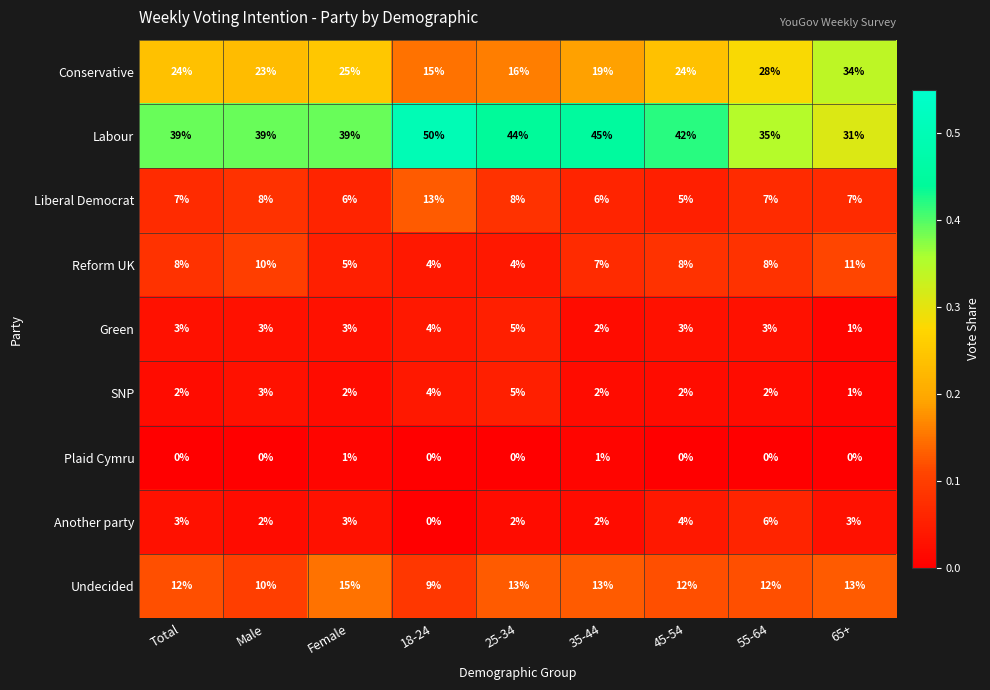

What is the difference between the second highest and minimum values in the Green series?

3